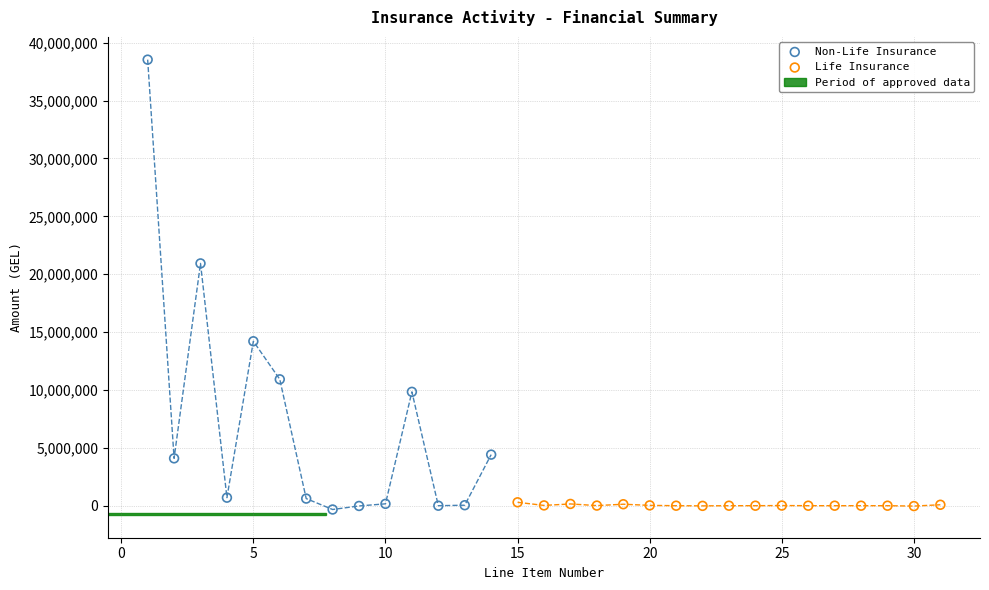

Which series contains the highest Y value?

Non-Life Insurance